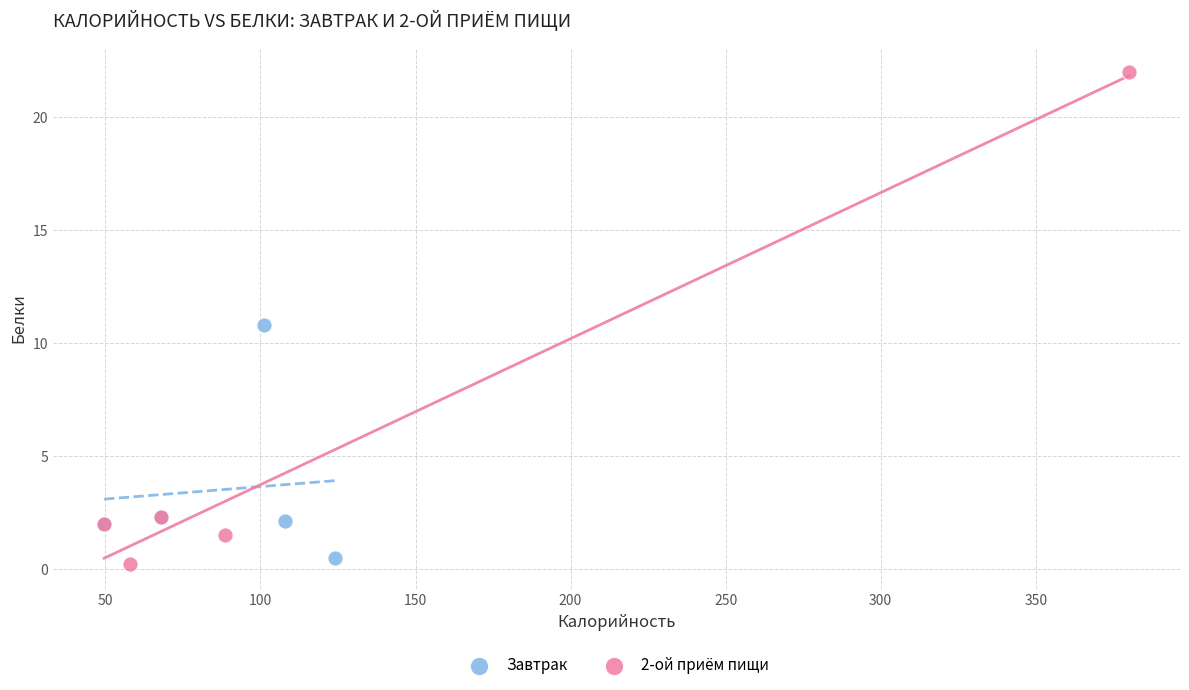

Which series contains the lowest Y value?

2-ой приём пищи